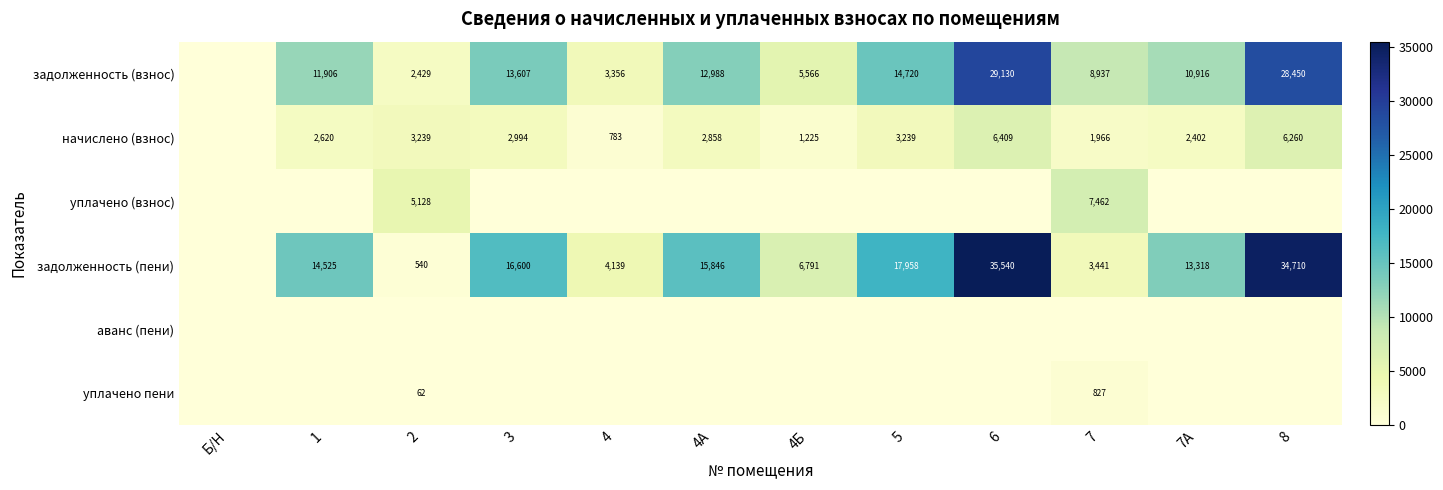

What is the sum of the задолженность (взнос) values at 3 and 4?

16963